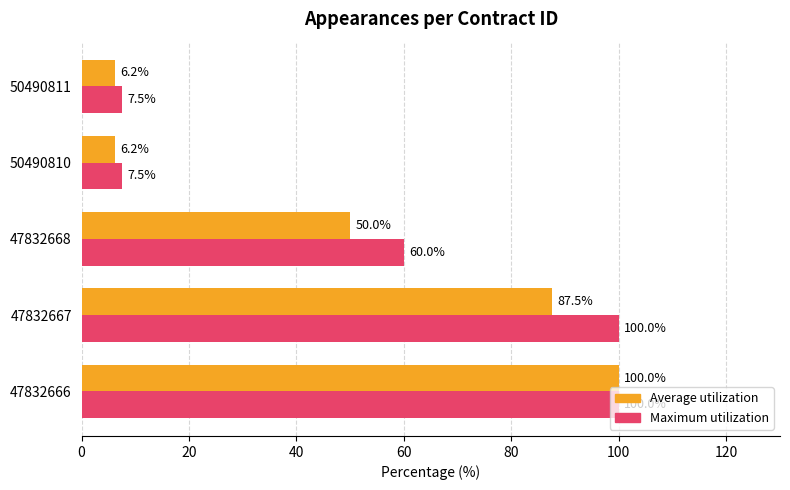

Which series has the largest range (max minus min)?

Average utilization